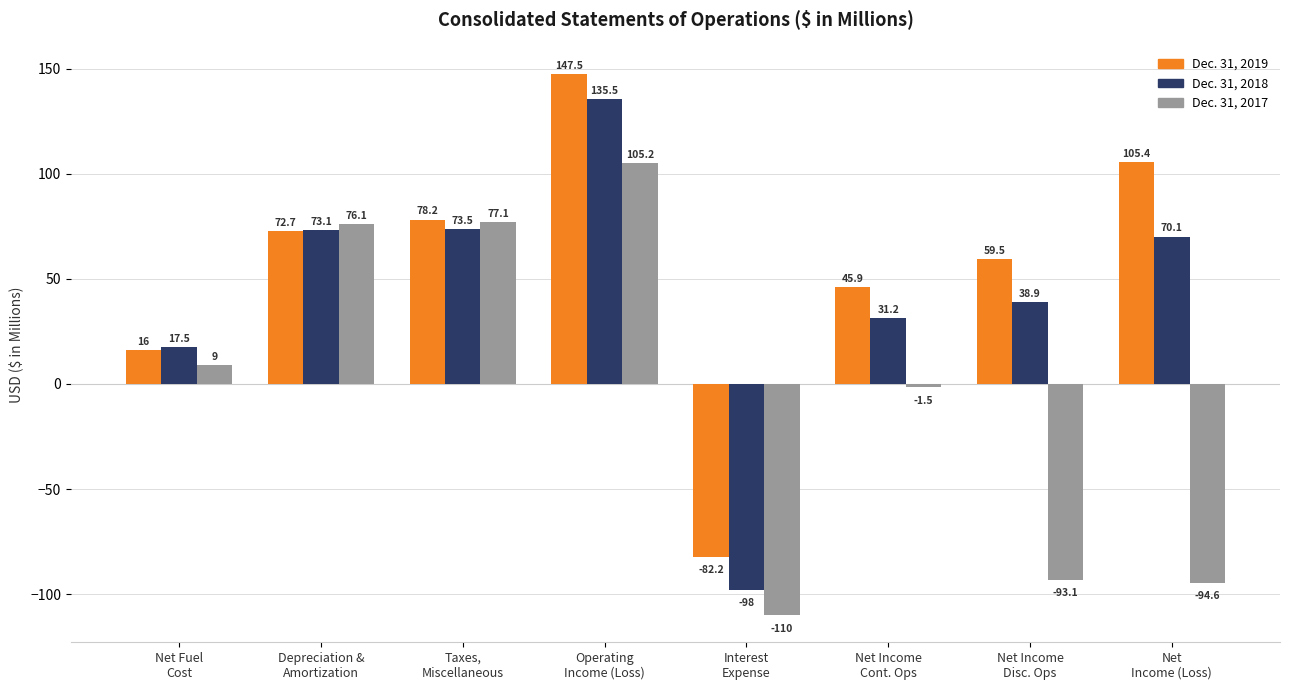

How many series are shown in this chart?

3